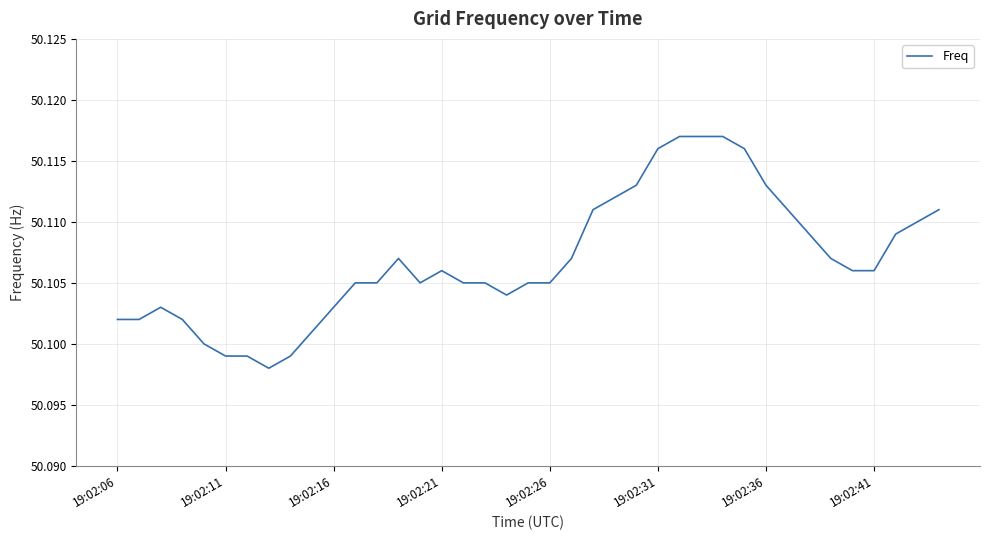

Is this an area chart (filled region under the line)?

No